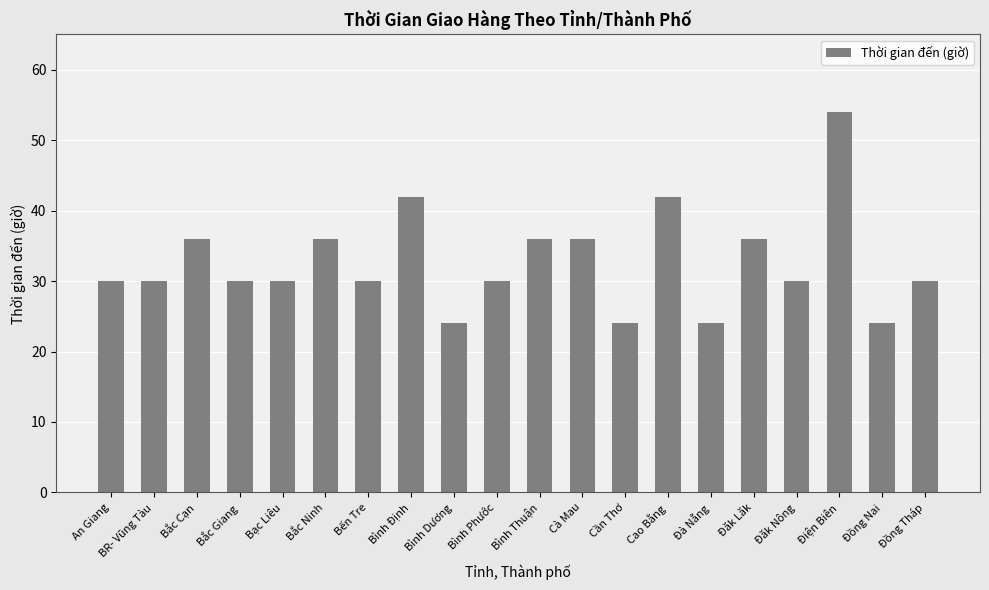

What position from the right is Bình Phước?

11